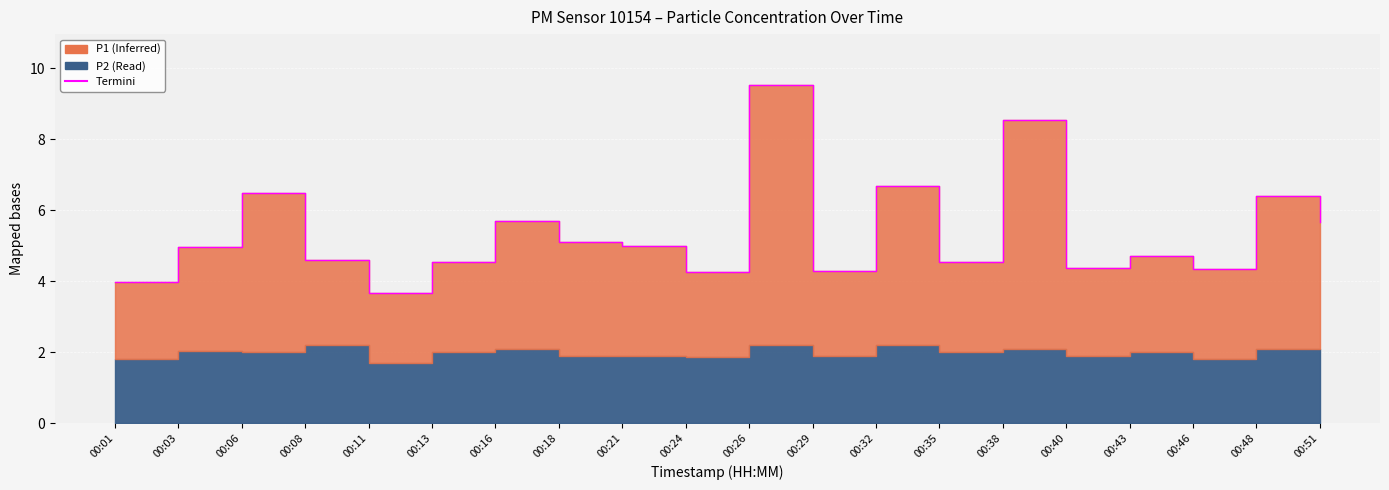

The value at 00:26 is 6.0. True or false?

False